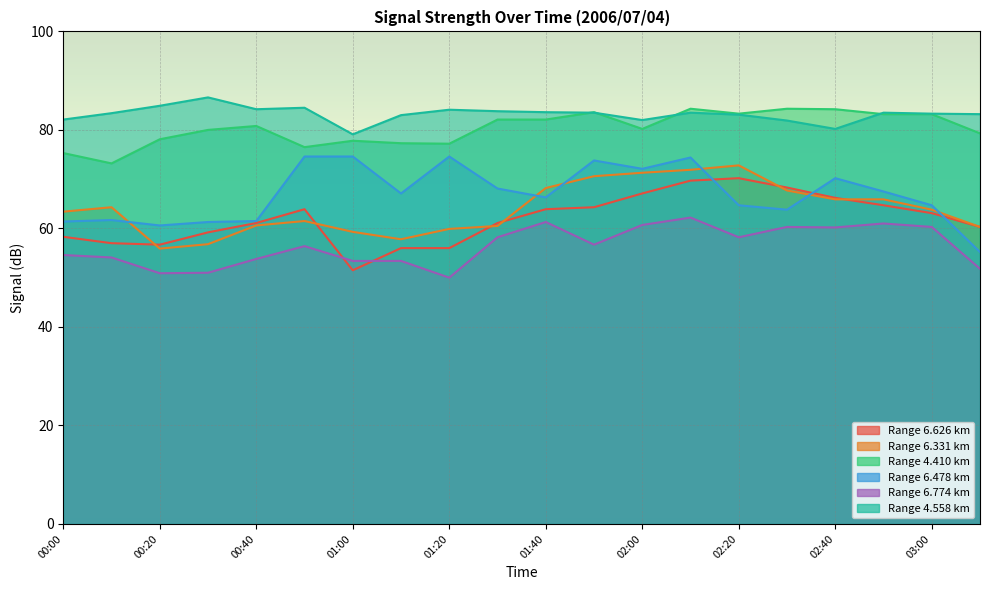

At which category does 6.478 reach its first local peak?

00:10